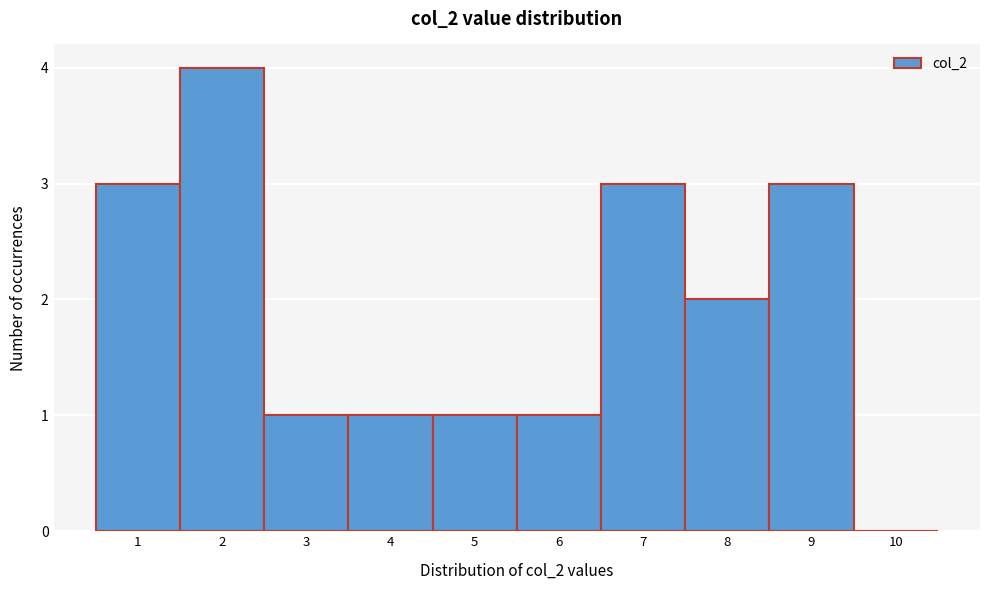

Reading left to right, transcribe this chart: for each bar, give the range it covers on the x-axis and its height. The values are not printed on the chart, so give them approximately, as read against the axis.

0.5 to 1.5: 3
1.5 to 2.5: 4
2.5 to 3.5: 1
3.5 to 4.5: 1
4.5 to 5.5: 1
5.5 to 6.5: 1
6.5 to 7.5: 3
7.5 to 8.5: 2
8.5 to 9.5: 3
9.5 to 10.5: 0